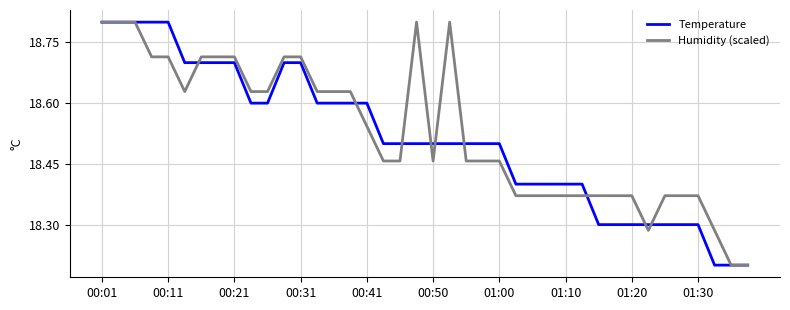

What is the sum of all Temperature values?

740.5